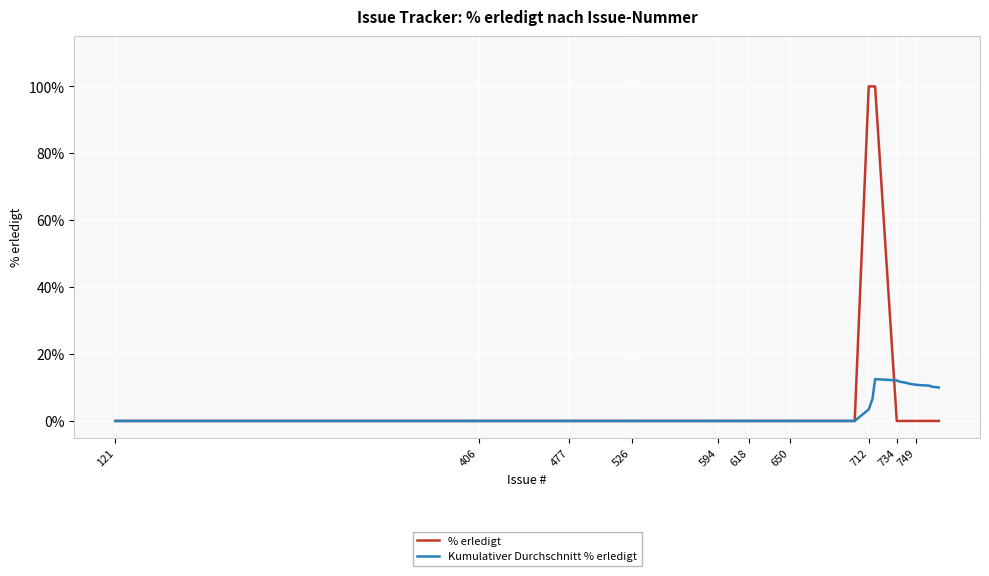

Which series has the widest spread of values?

% erledigt